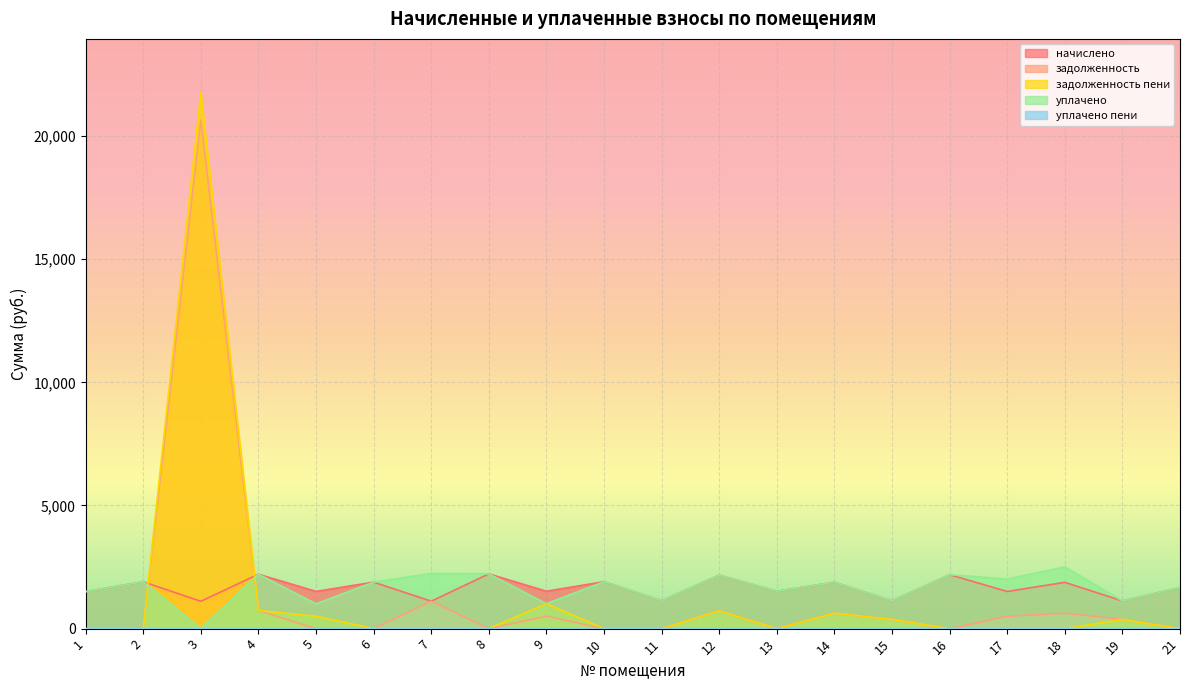

How many interior local peaks does the уплачено series have?

8